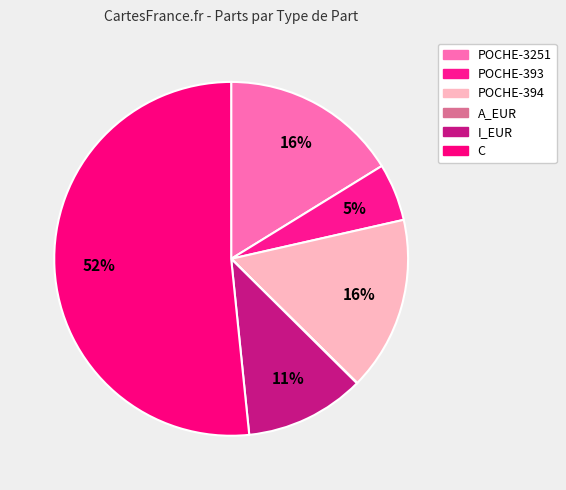

Does any single category account for the majority?

Yes